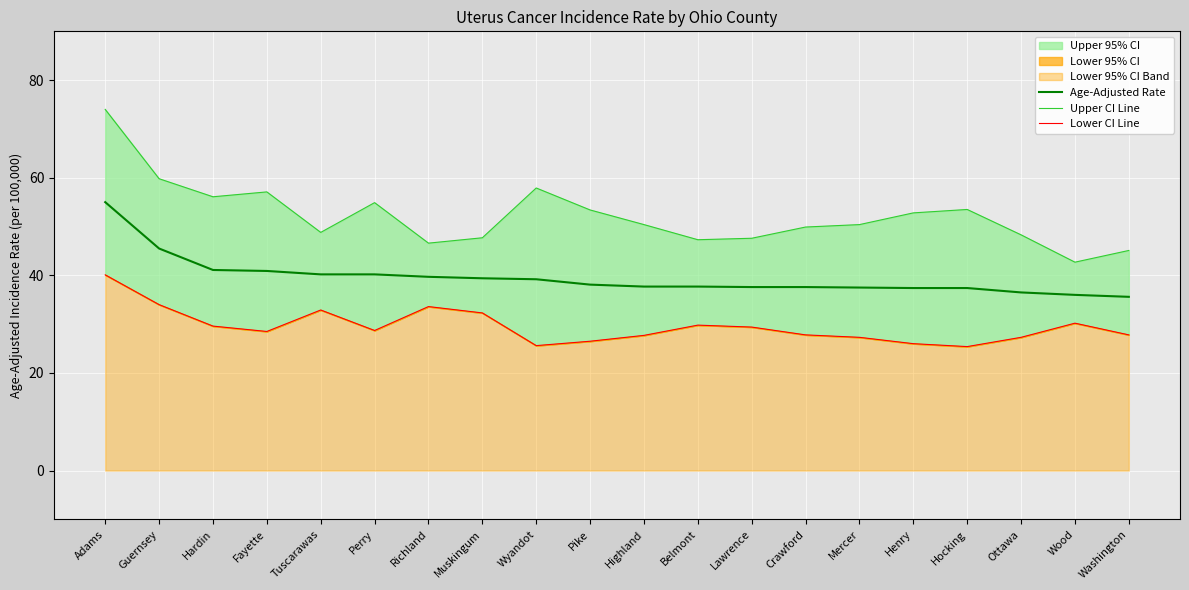

What is the approximate value of Age-Adjusted Rate at Washington?

35.6